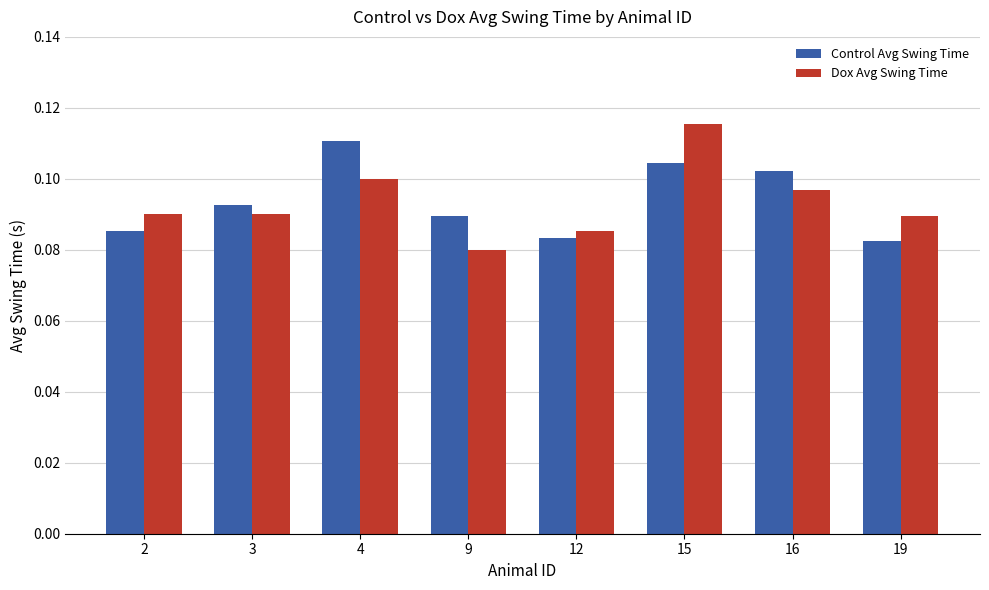

Between 3 and 9, which series saw the biggest shift?

Dox Avg Swing Time